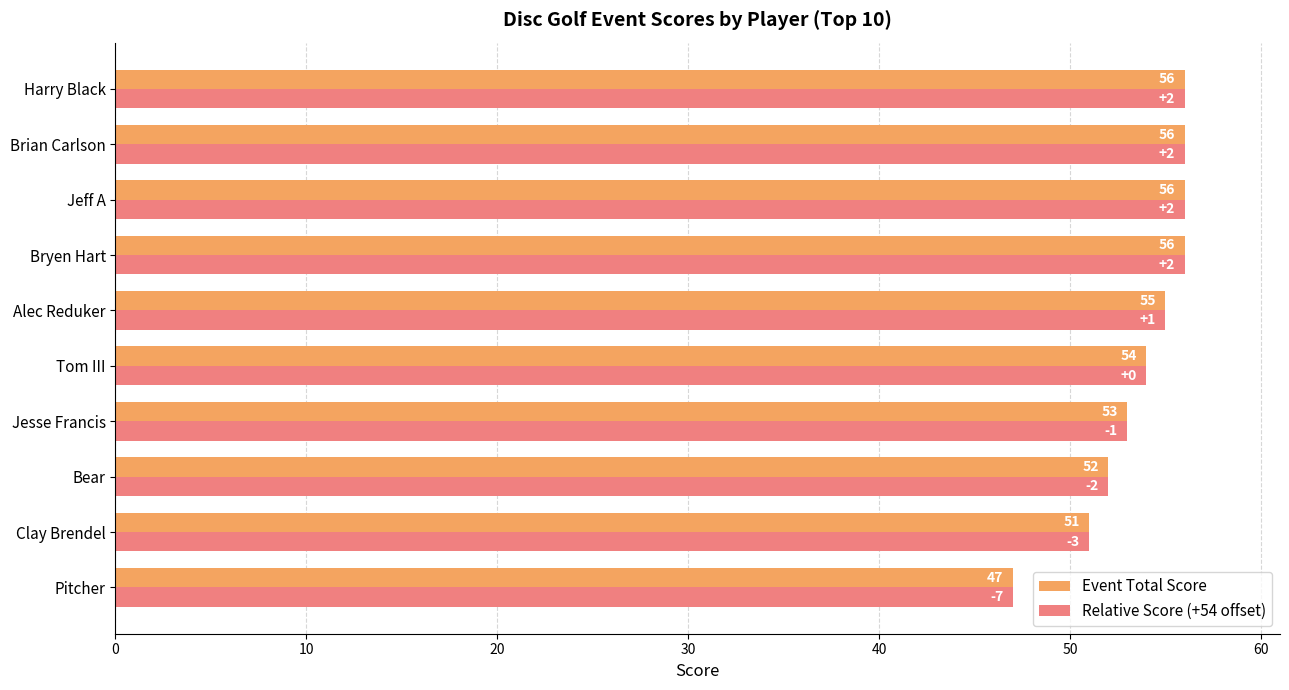

What is the difference between the maximum and minimum values in the Relative Score (+54 offset) series?

9